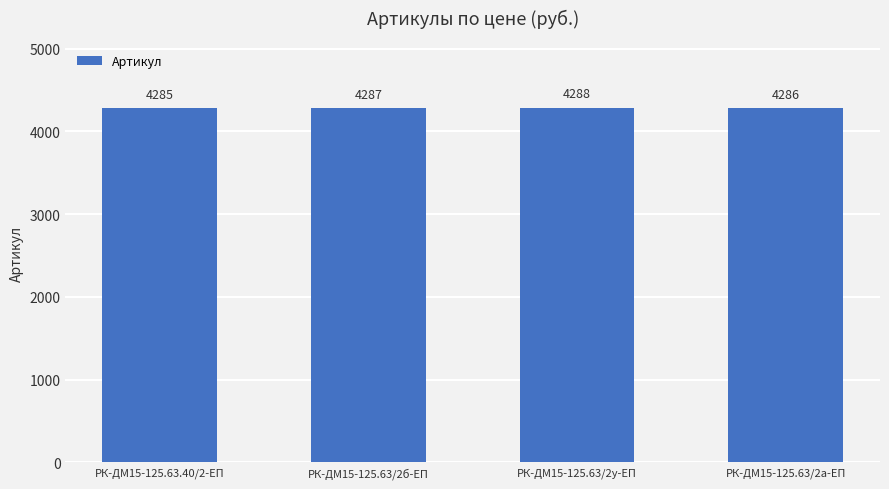

Read the value at РК-ДМ15-125.63/2б-ЕП.

4287